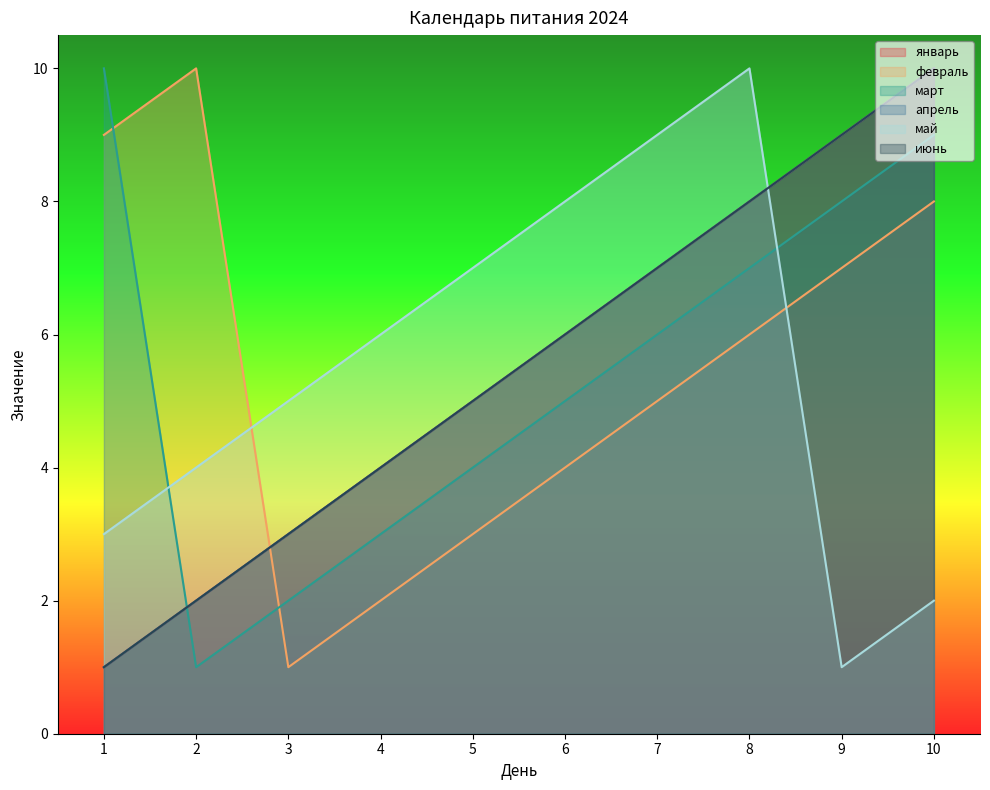

What is the average value of the июнь series?

6